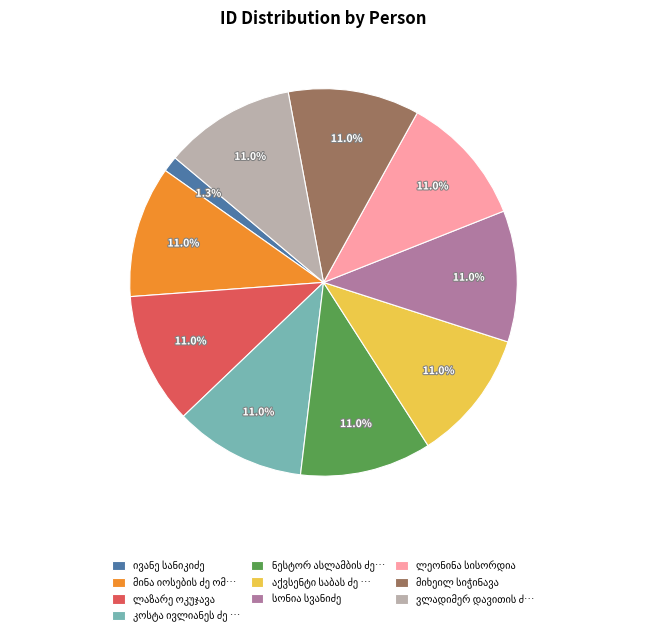

Does any single category account for the majority?

No